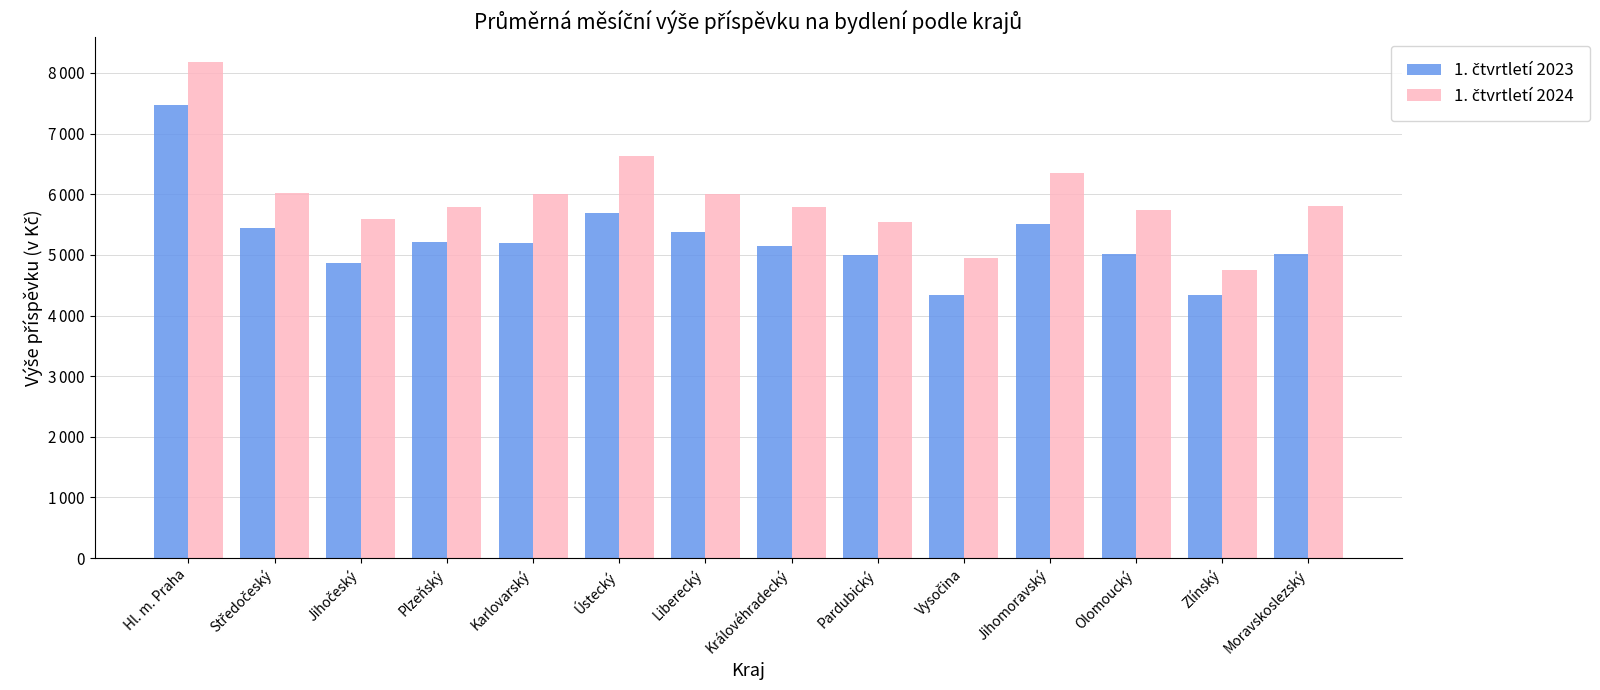

What is the difference between the highest and lowest values at Středočeský?

580.4